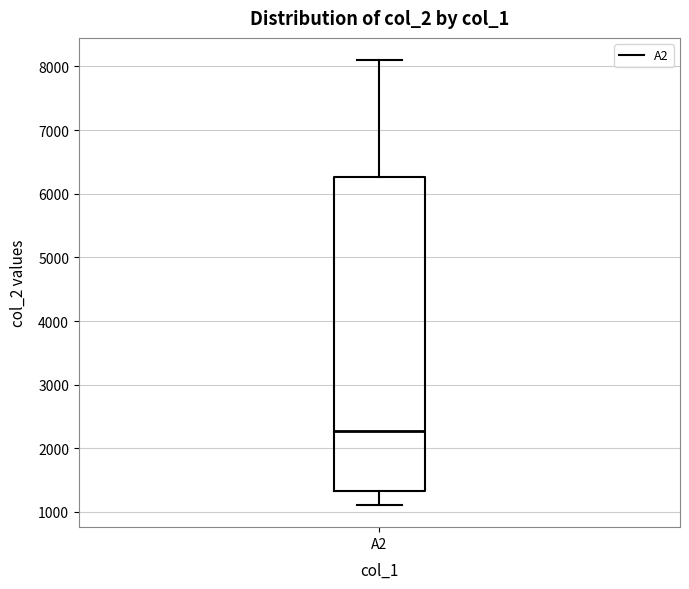

Read this box plot against the y-axis: the position of the median line, the range covered by the box, and the ends of both whiskers. The values are not printed on the chart, so give them approximately, as read against the axis.

median 2300, box 1300 to 6300, whiskers 1100 to 8100